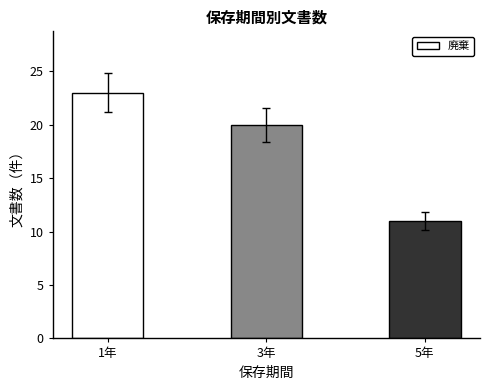

What is the value of the 1st bar from the left?

23